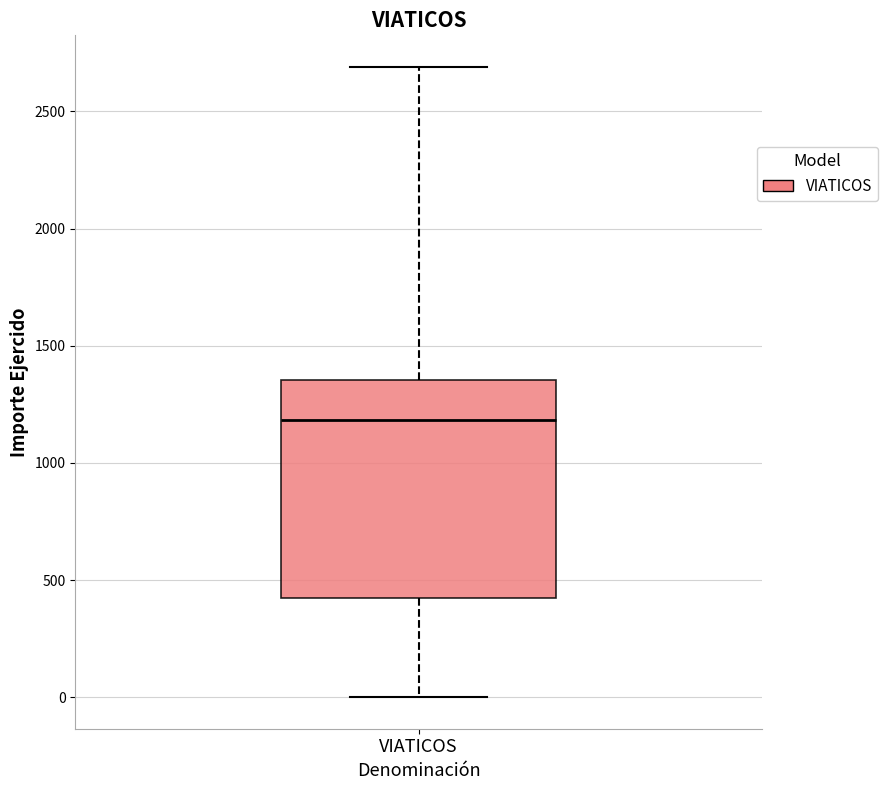

Where does the lower whisker of the box for VIATICOS end on the y-axis? The values are not printed on the chart, so give them approximately, as read against the axis.

0